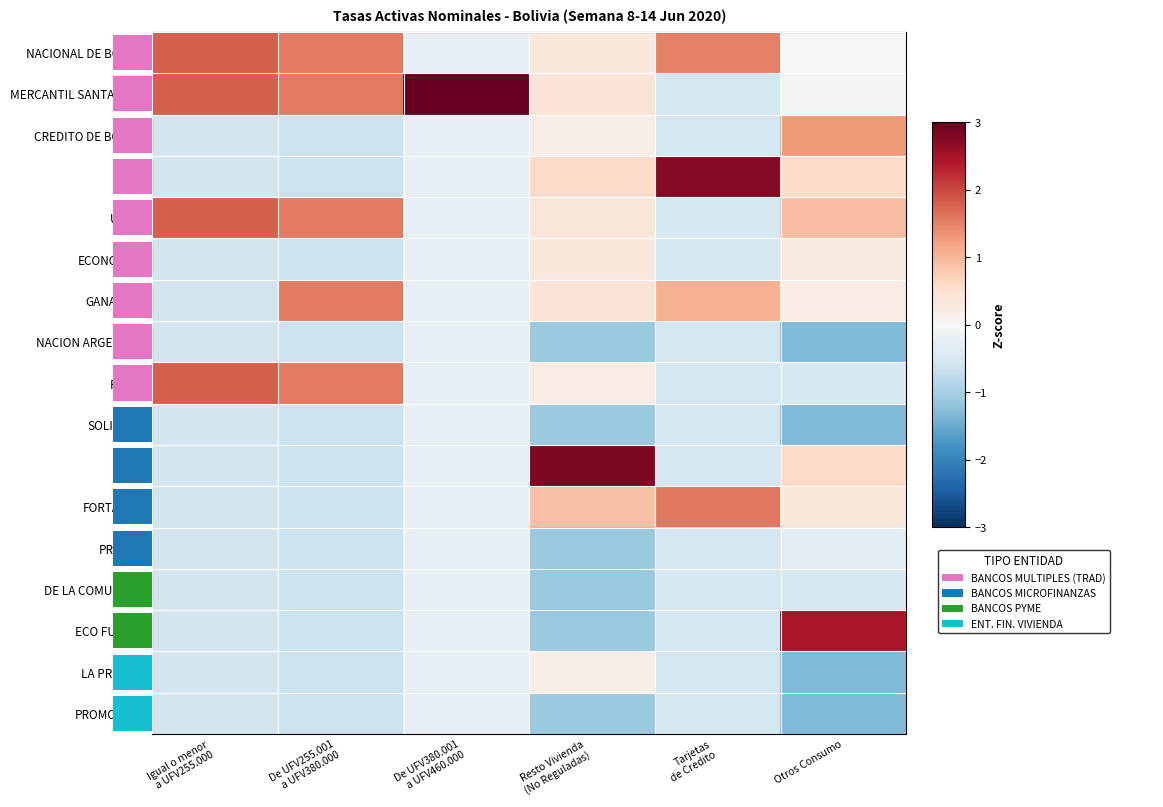

Which series changed the most between Igual o menor a UFV255.000 and Otros Consumo?

ECO FUTURO